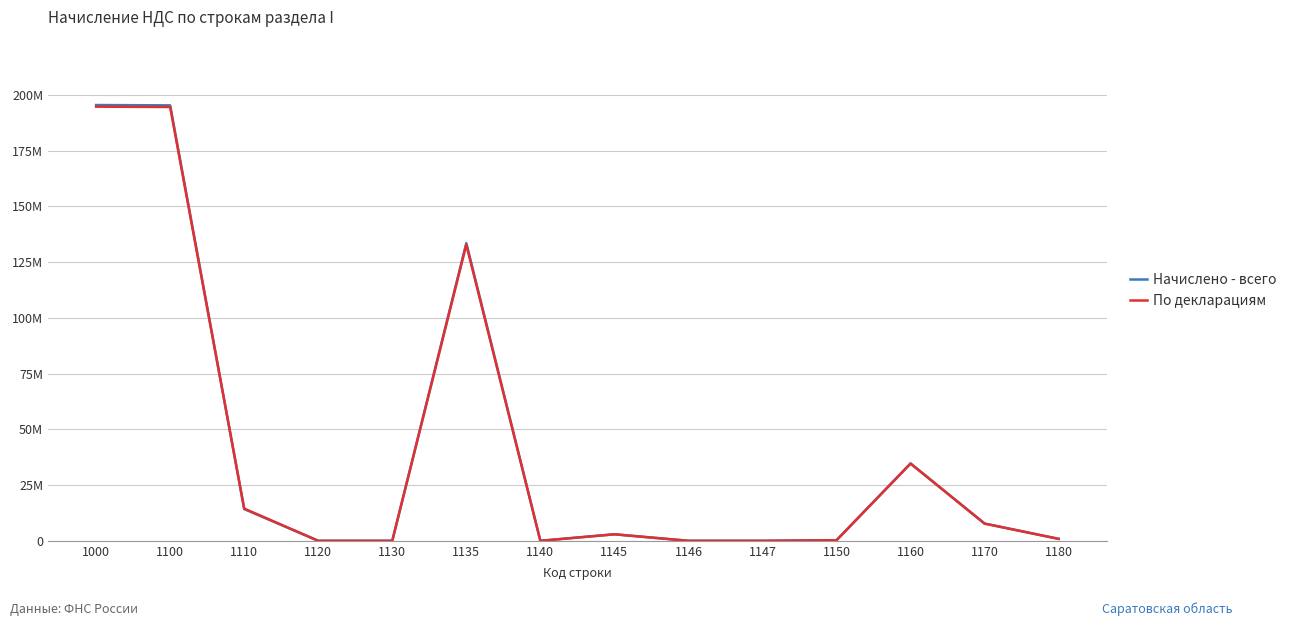

Reading left to right, extract all data points from this chart.

Начислено - всего: 195418492	195272522	14247646	752	6959	133486267	282	2915905	0	0	255761	34707672	7721954	874964
По декларациям: 194688422	194532035	14447503	752	0	132817070	0	2923312	0	0	255836	34614497	7715360	868228